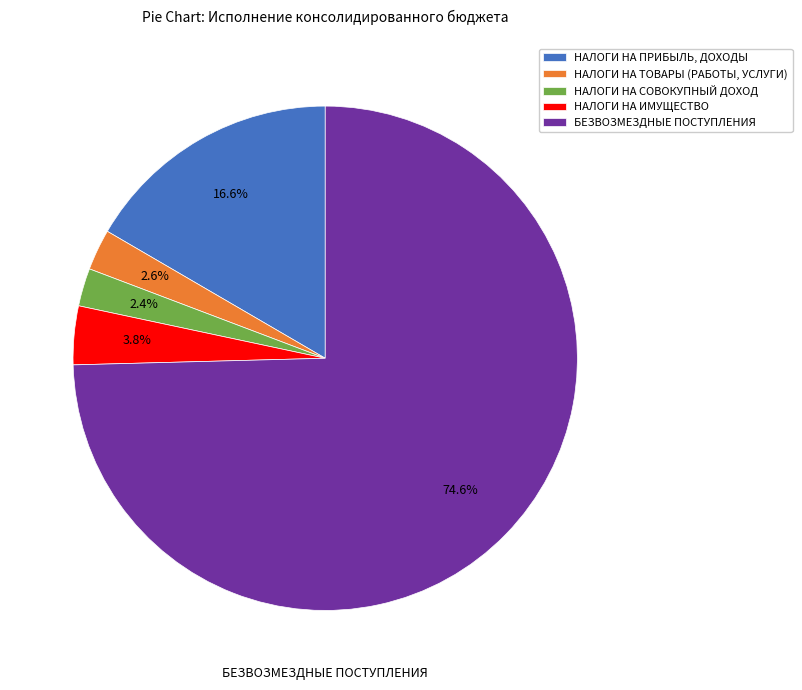

Does БЕЗВОЗМЕЗДНЫЕ ПОСТУПЛЕНИЯ represent more than half of the total?

Yes